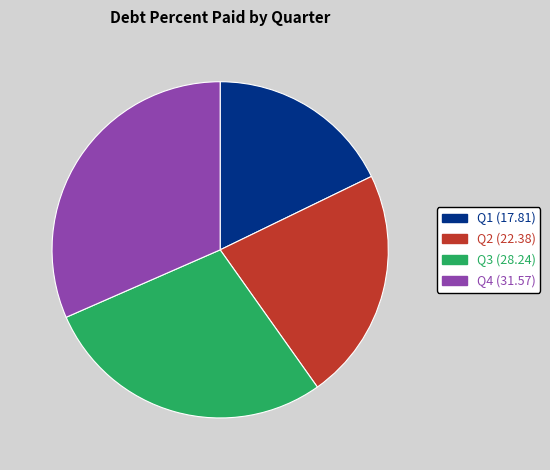

How many slices are in this pie chart?

4